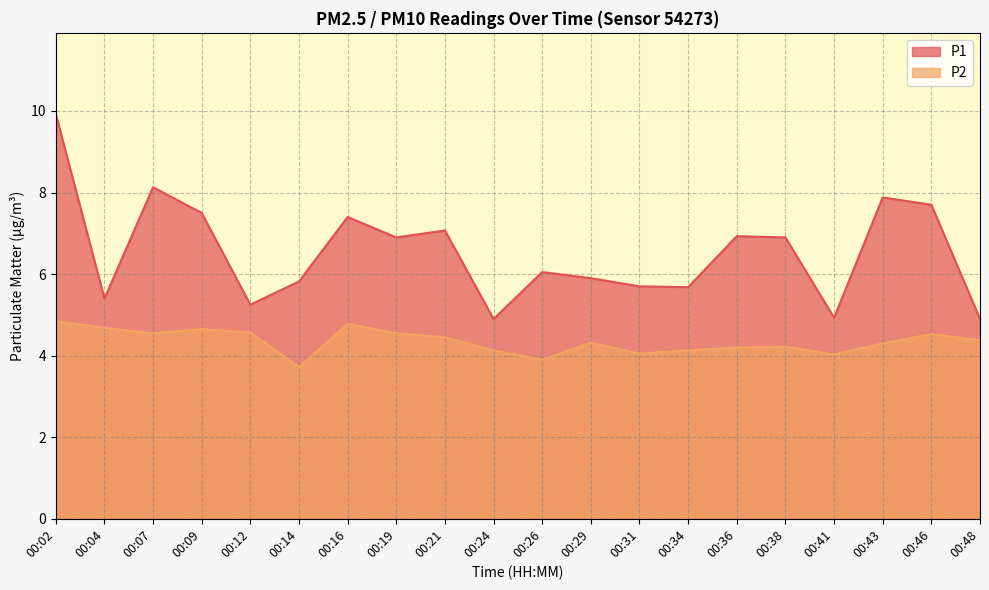

At how many categories does at least one series exceed 4?

20